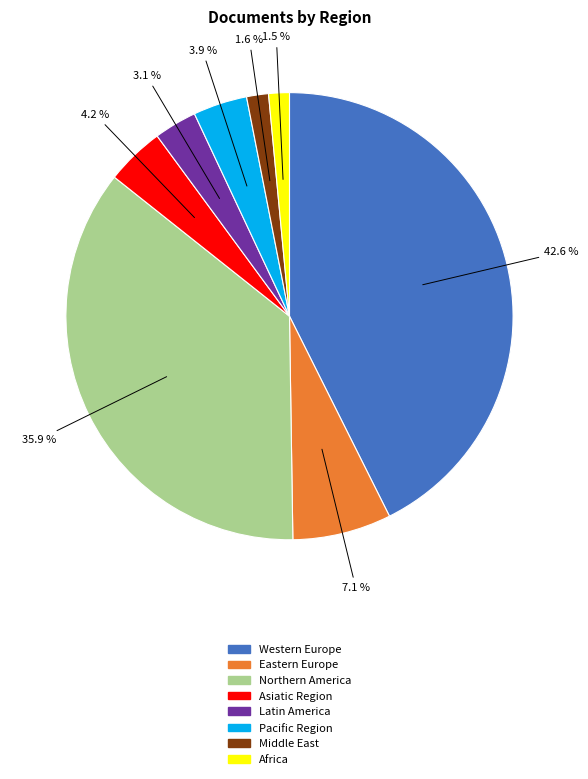

To the nearest percent, what percentage of the pie is Pacific Region?

4%